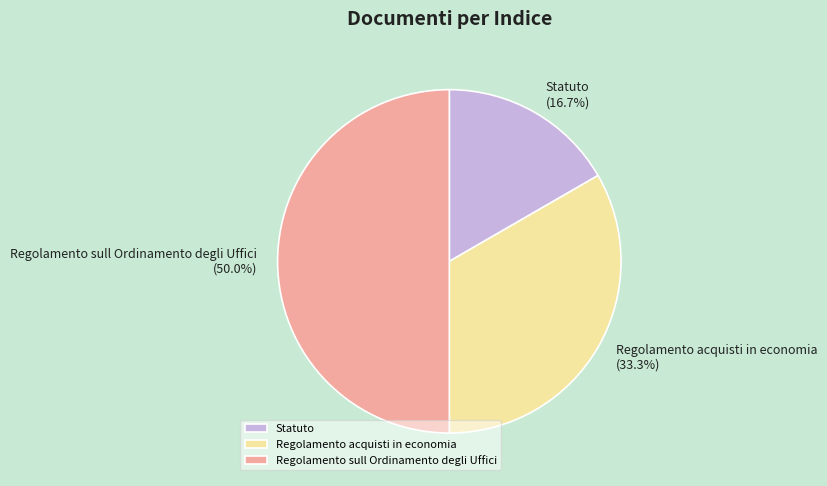

What is the total percentage of Regolamento acquisti in economia and Regolamento sull Ordinamento degli Uffici?

83.3%